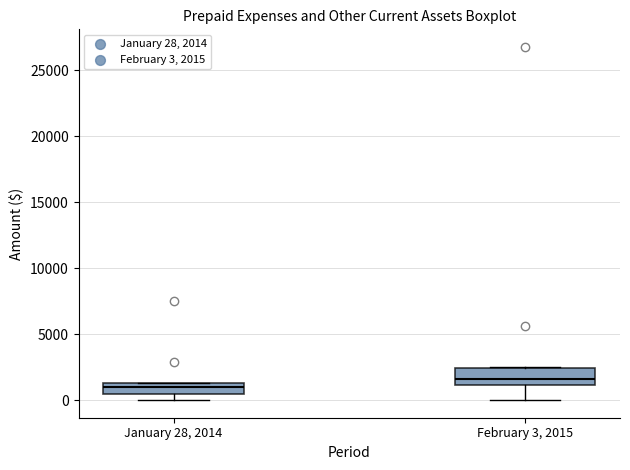

Reading left to right, read every box against the y-axis: the position of its median line, the range the box covers, and the ends of its whiskers. The values are not printed on the chart, so give them approximately, as read against the axis.

January 28, 2014: median 1000, box 500 to 1500, whiskers 0 to 1500
February 3, 2015: median 1500, box 1000 to 2500, whiskers 0 to 2500